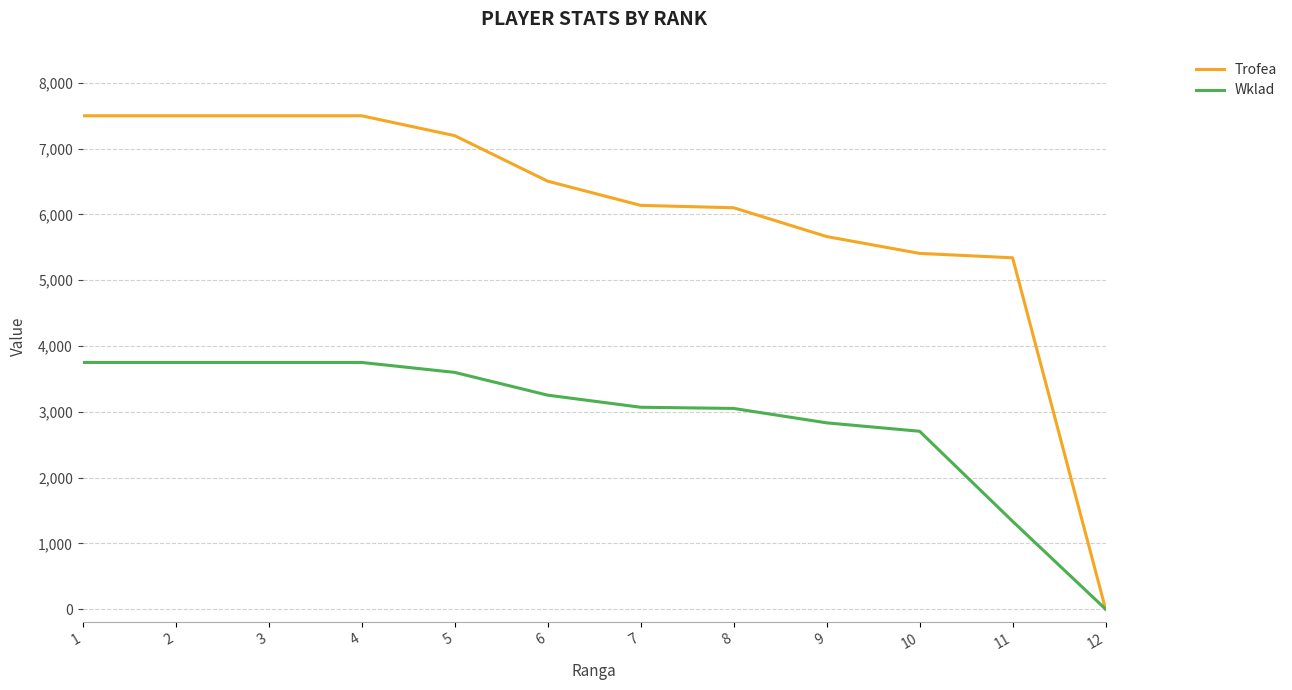

How many lines are shown in the chart?

2